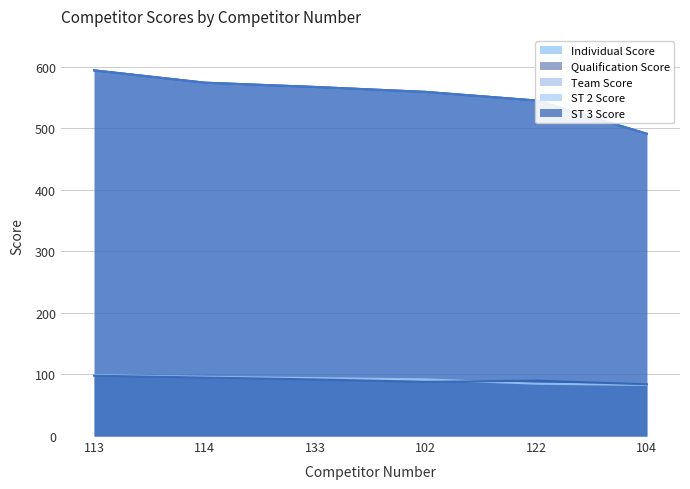

What is the total value across all series at 122?

1810